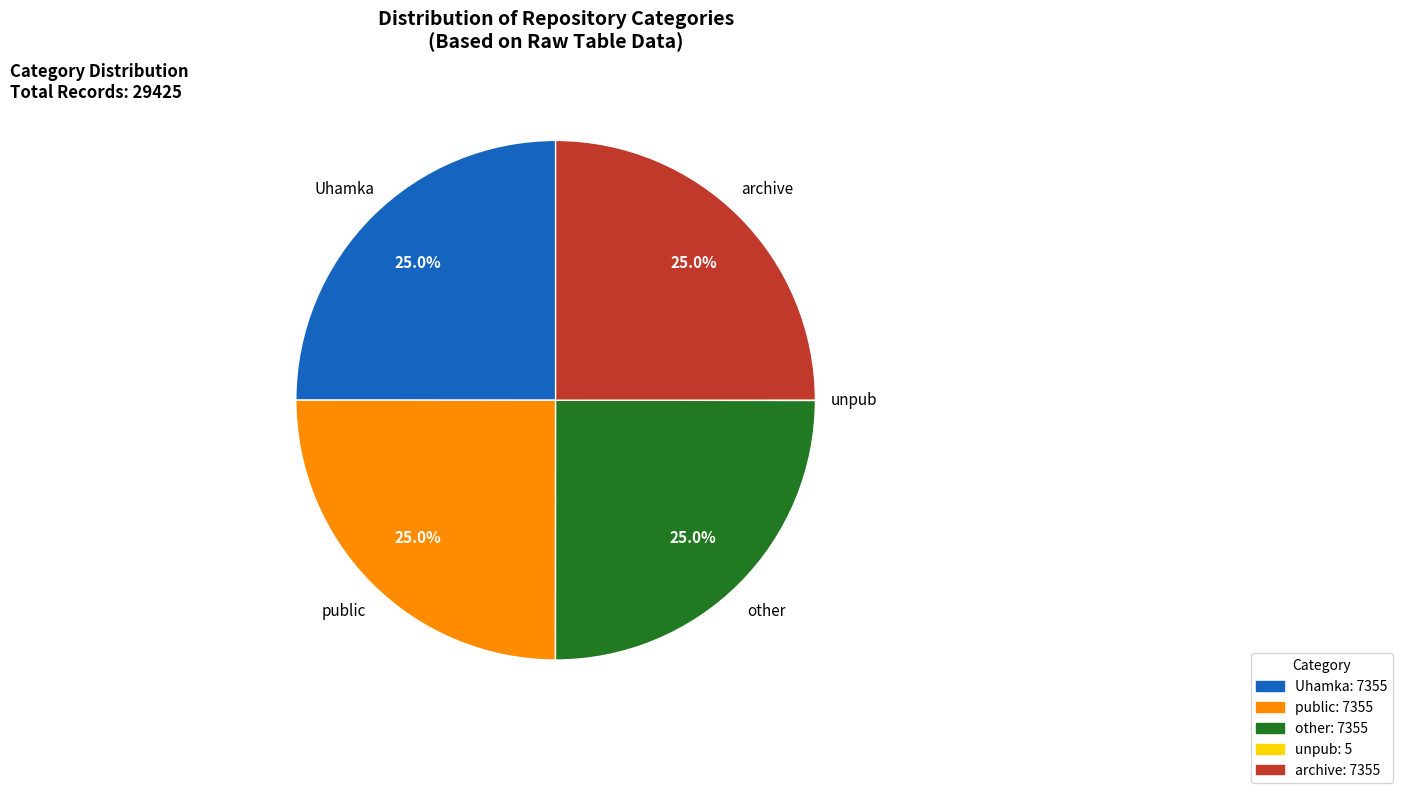

Is there any slice that represents more than half of the pie?

No